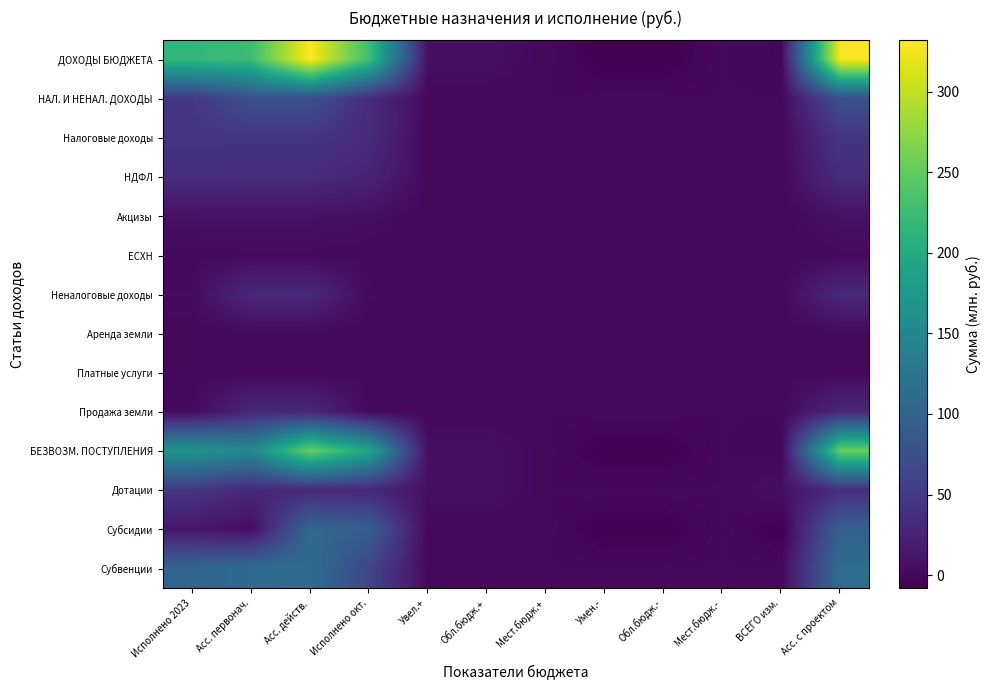

What is the spread (max minus min) of values at Увел.+?

6.3